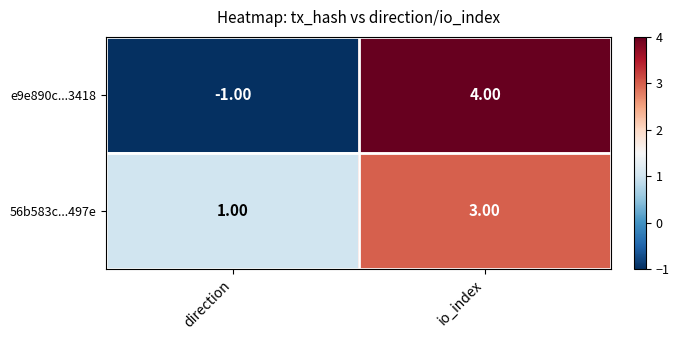

At which category does the chart reach its peak across all series?

io_index